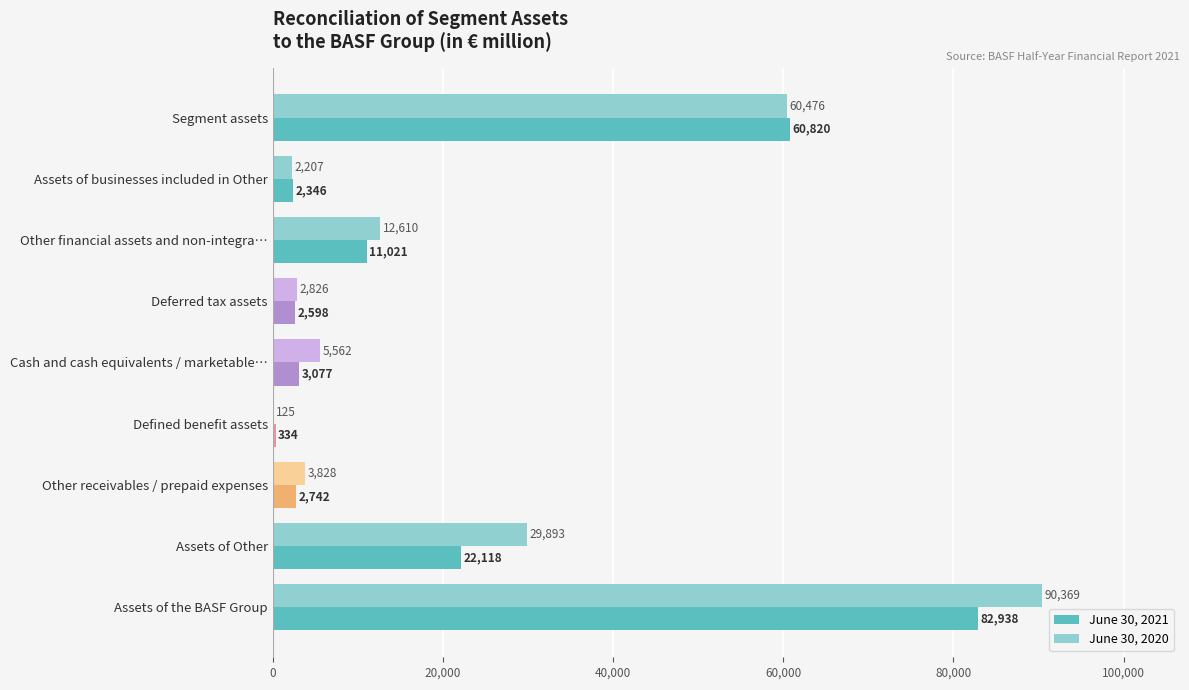

Between Segment assets and Cash and cash equivalents / marketable…, which series saw the biggest shift?

June 30, 2021